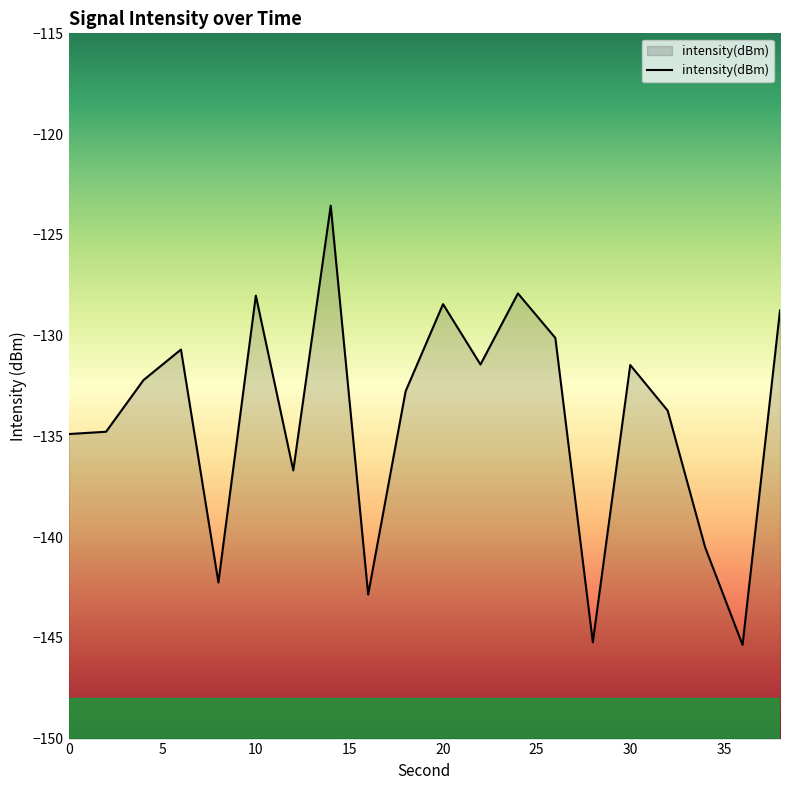

List the labels in order of value, smallest first.

36, 28, 16, 8, 34, 12, 0, 2, 32, 18, 4, 30, 22, 6, 26, 38, 20, 10, 24, 14